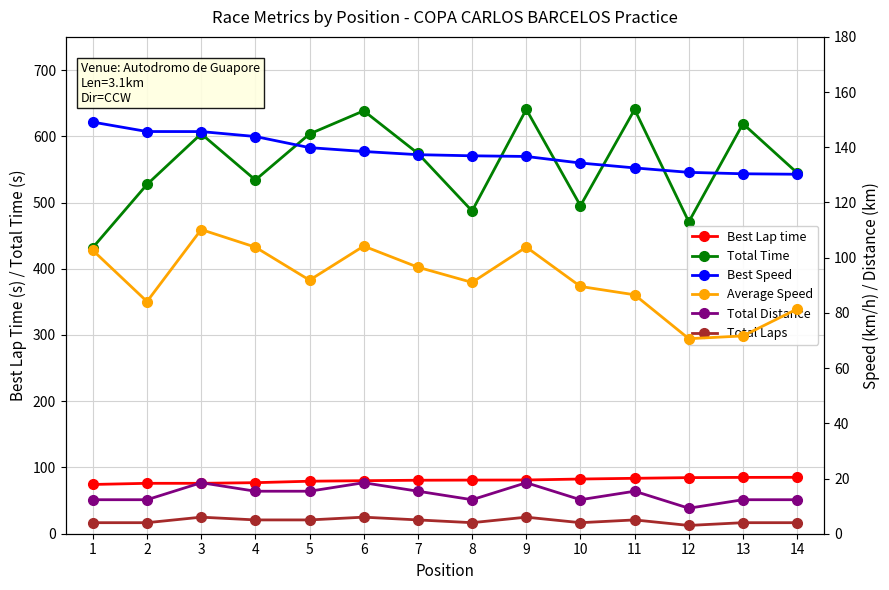

What is the difference between the Total Distance values at 12 and 2?

3.1